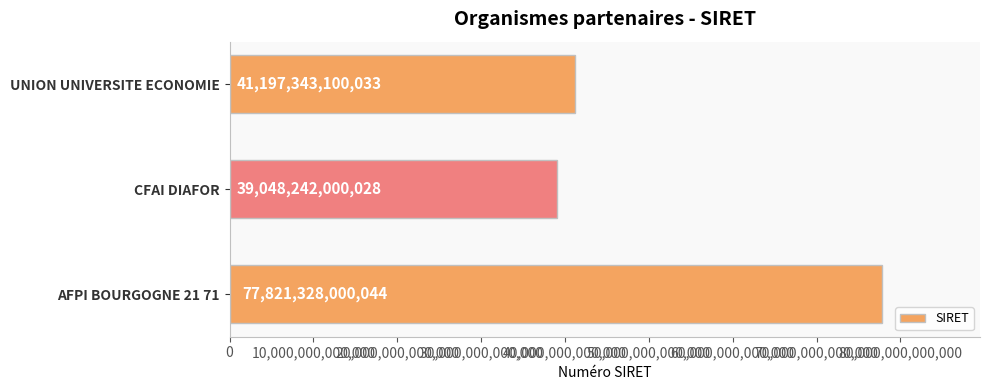

List the labels in order of value, largest first.

AFPI BOURGOGNE 21 71, UNION UNIVERSITE ECONOMIE, CFAI DIAFOR